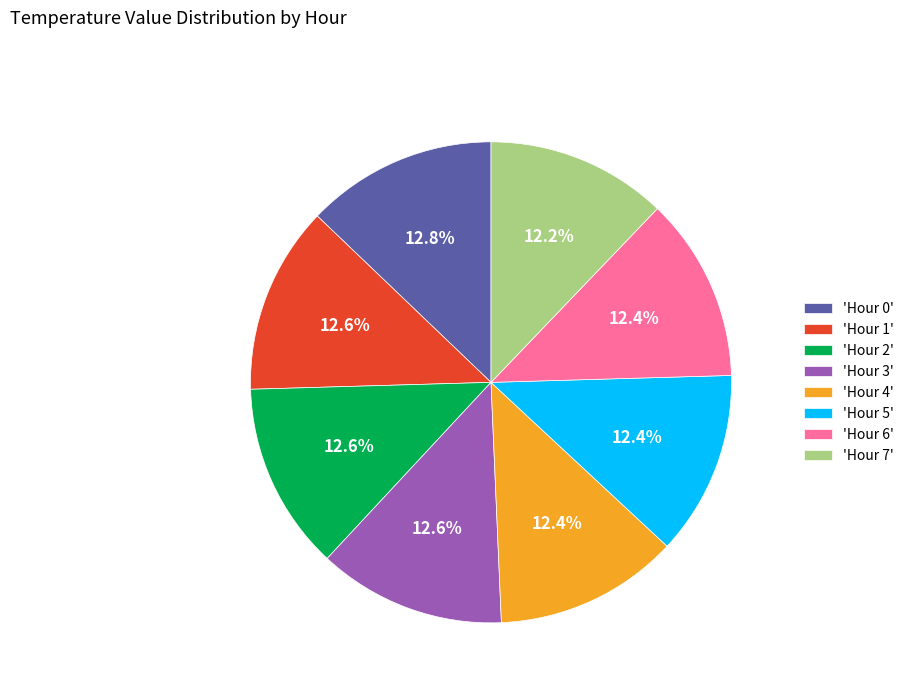

Approximately how many times larger is the value at 'Hour 1' compared to 'Hour 3'?

1.0